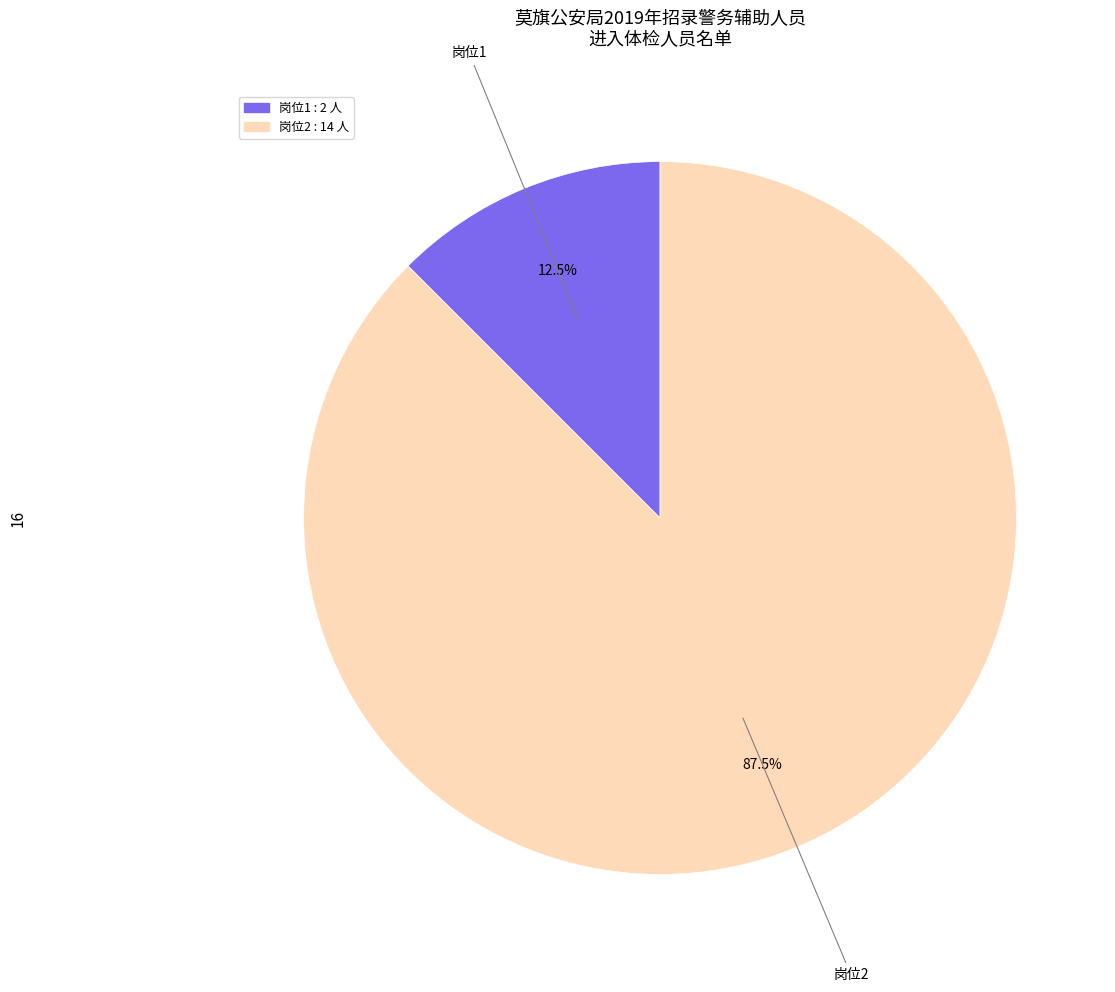

Between 岗位2 and 岗位1, which is larger?

岗位2